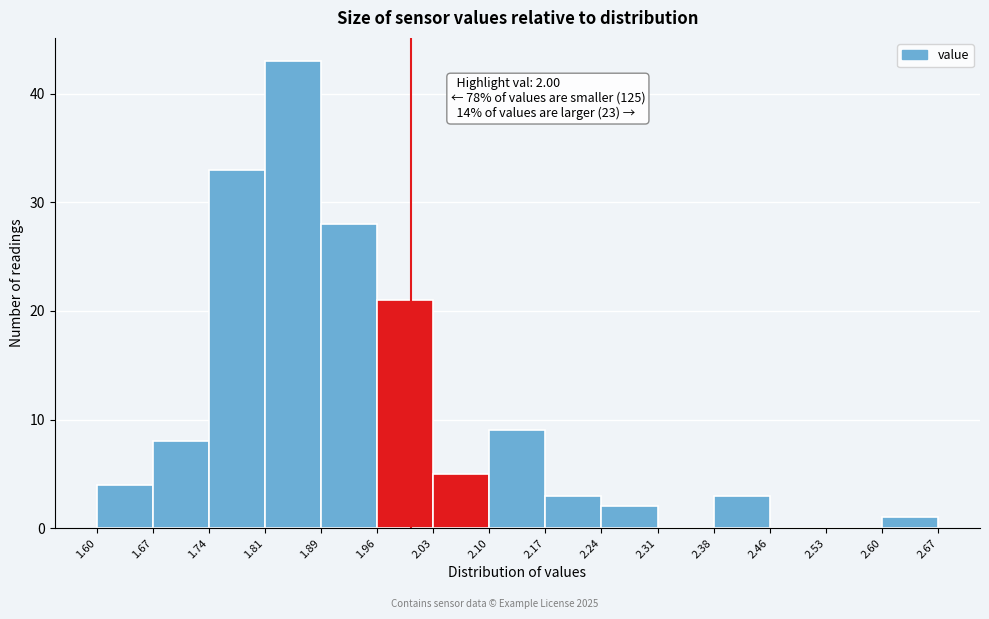

Which range on the x-axis has the tallest bar?

1.81 to 1.89